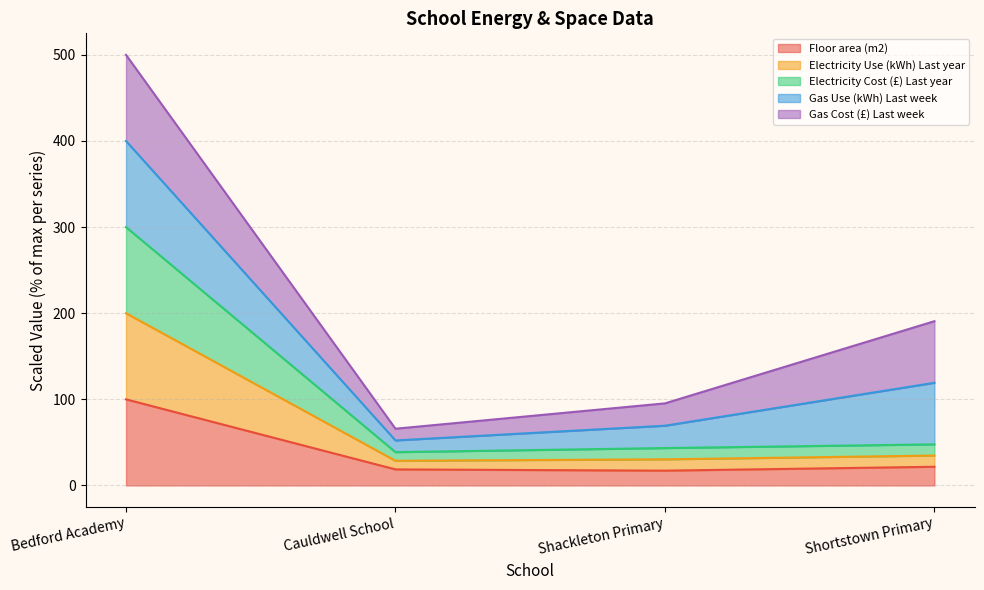

How many lines are shown in the chart?

5